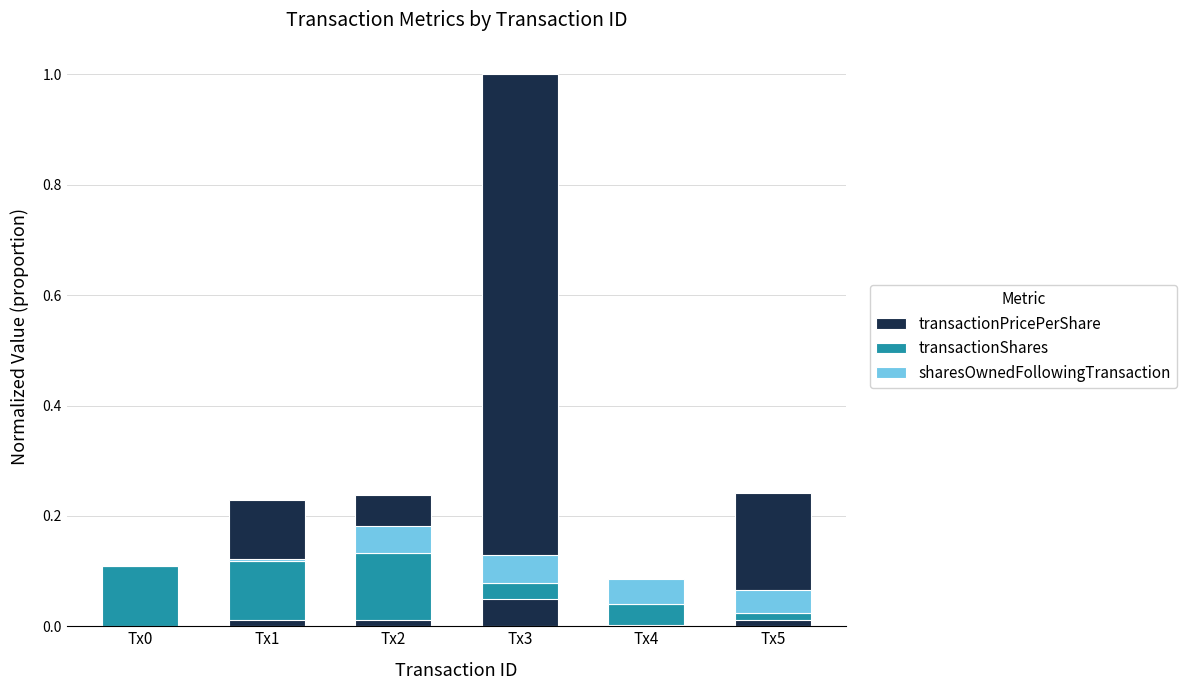

What are all the series names shown in the legend?

transactionPricePerShare, transactionShares, sharesOwnedFollowingTransaction